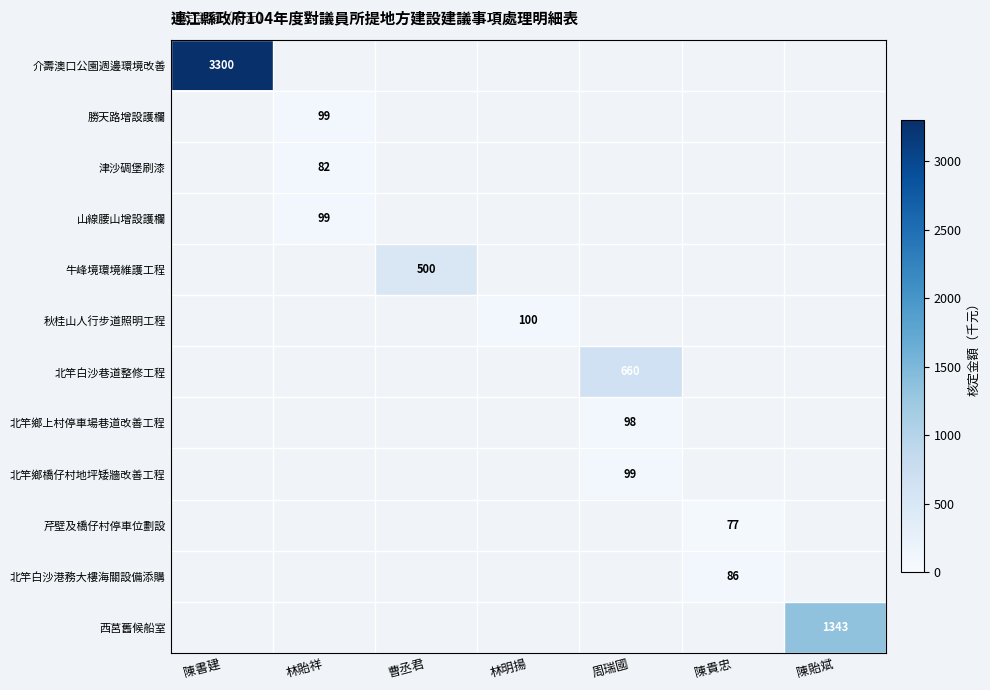

What is the minimum value shown in the chart?

77.0